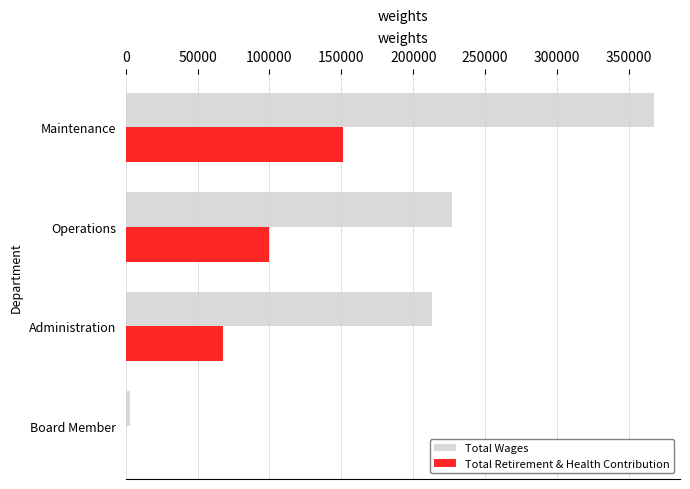

What is the sum of all Total Retirement & Health Contribution values?

318595